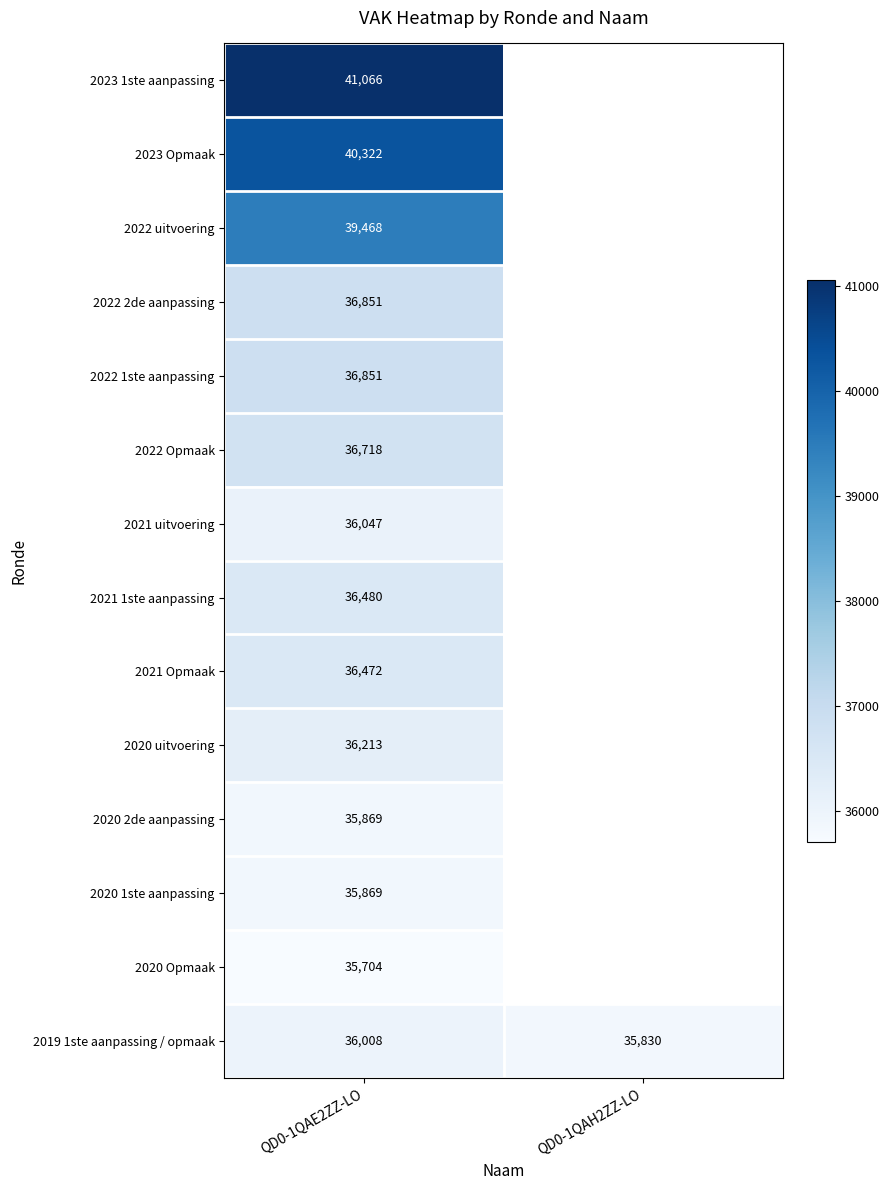

True or false: 2023 Opmaak has a value of 54434.1 at QD0-1QAE2ZZ-LO.

False